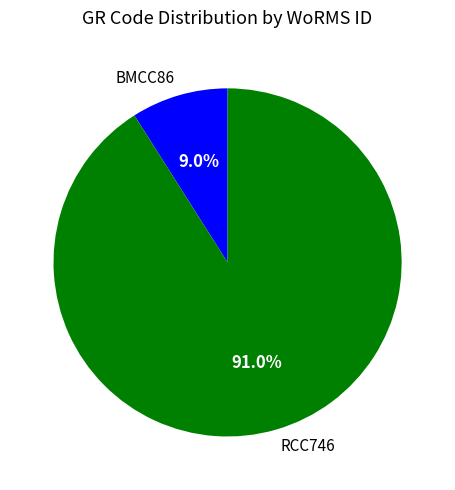

Which has a higher value, RCC746 or BMCC86?

RCC746